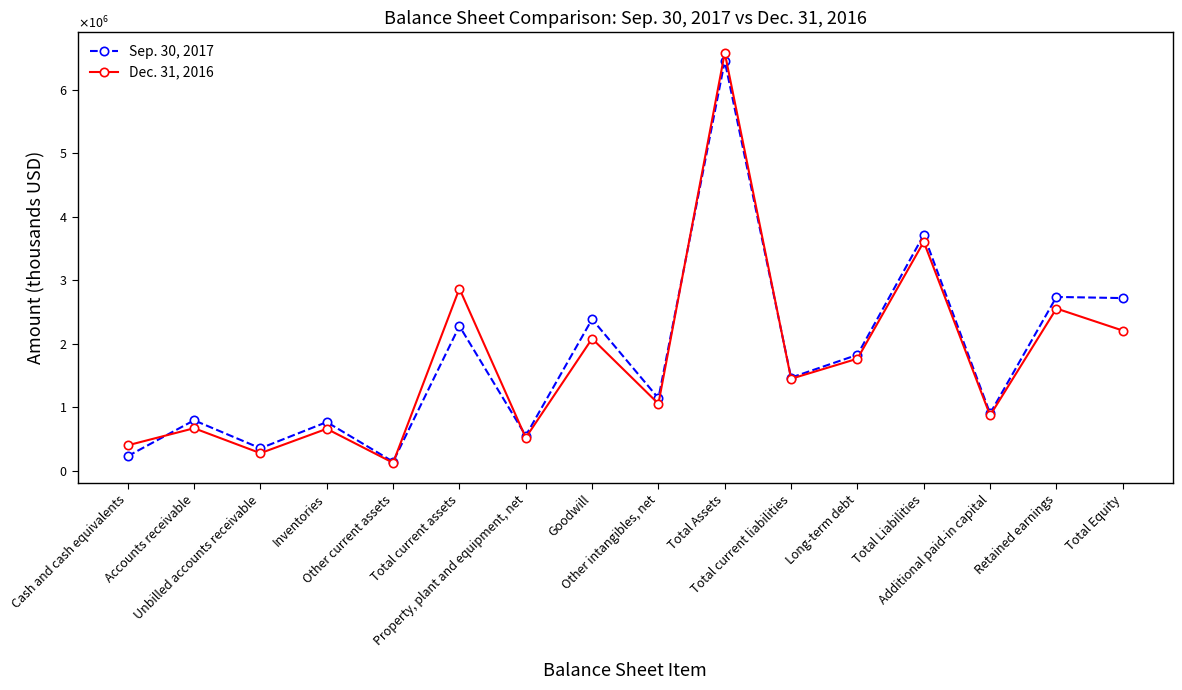

What is the label of the 16th point from the left?

Total Equity